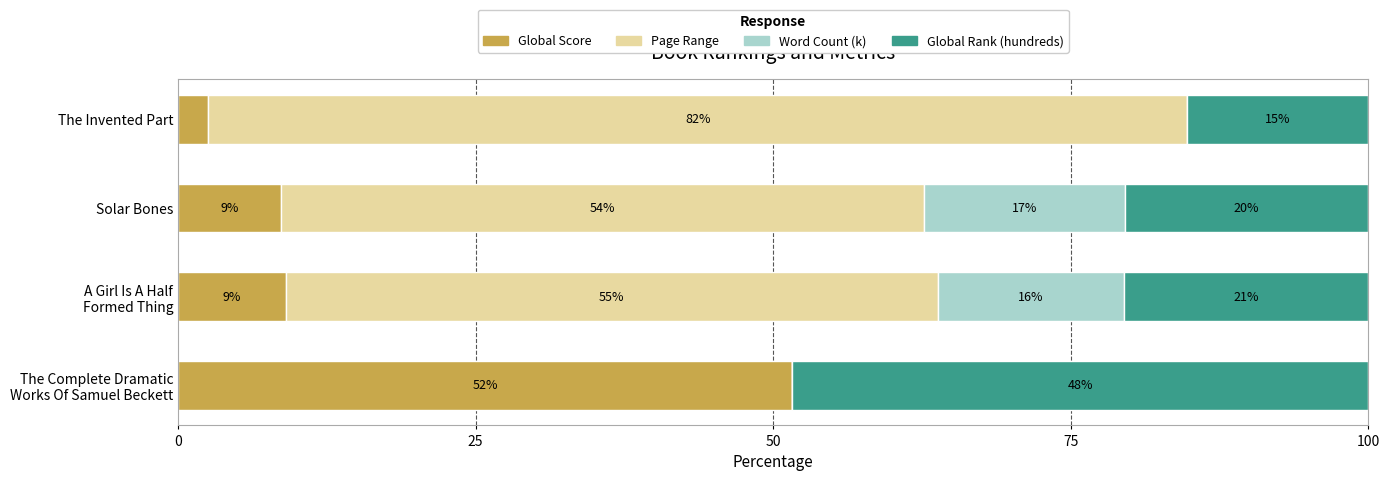

What are all the series names shown in the legend?

Global Score, Page Range, Word Count (k), Global Rank (hundreds)